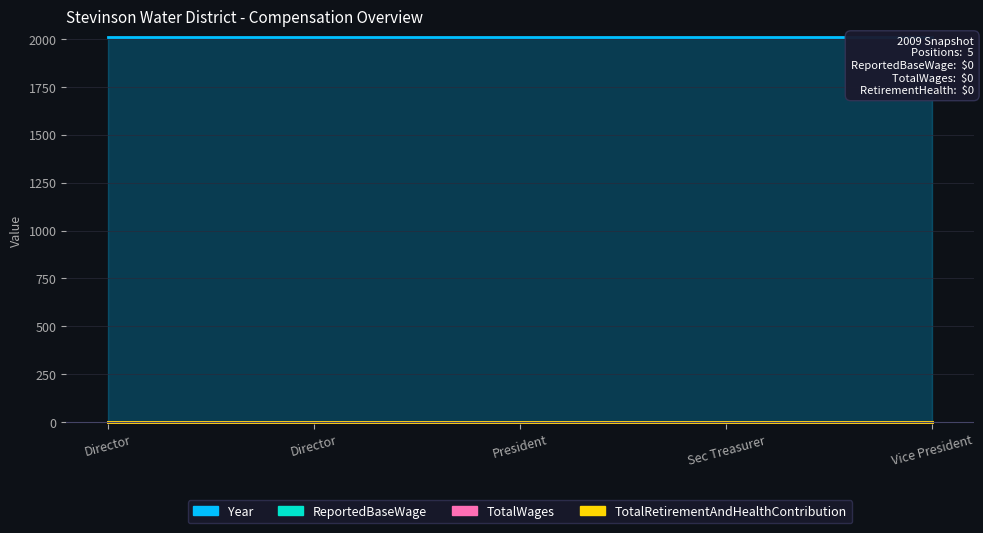

Reading left to right, what are all the values shown in this chart?

Year: 2009	2009	2009	2009	2009
ReportedBaseWage: 0	0	0	0	0
TotalWages: 0	0	0	0	0
TotalRetirementAndHealthContribution: 0	0	0	0	0